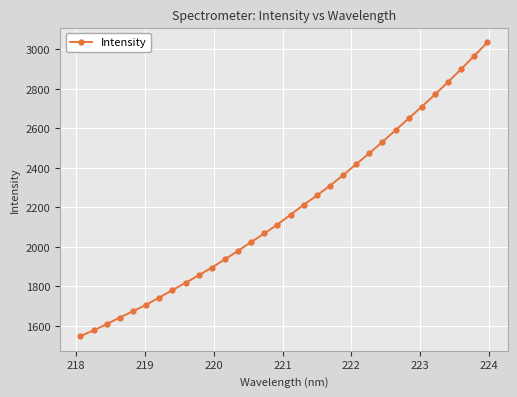

How many lines are shown in the chart?

1